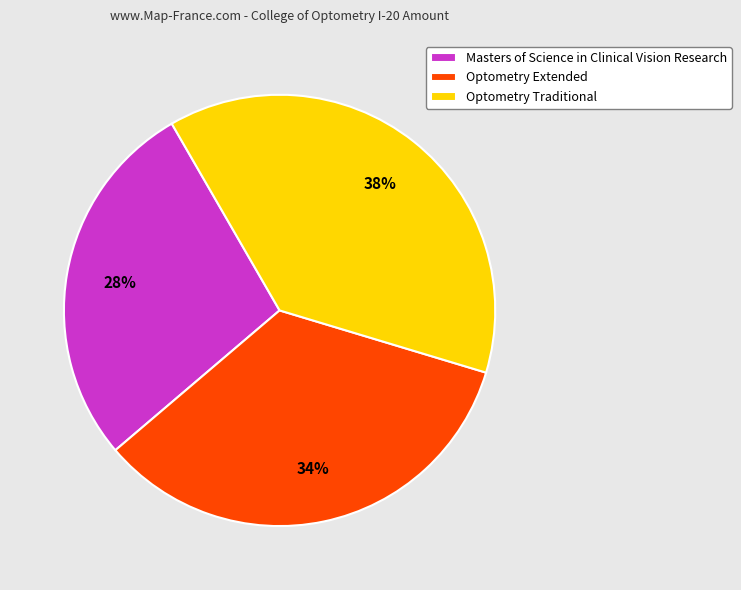

To the nearest percent, what is the difference between the largest and smallest slice percentages?

10%